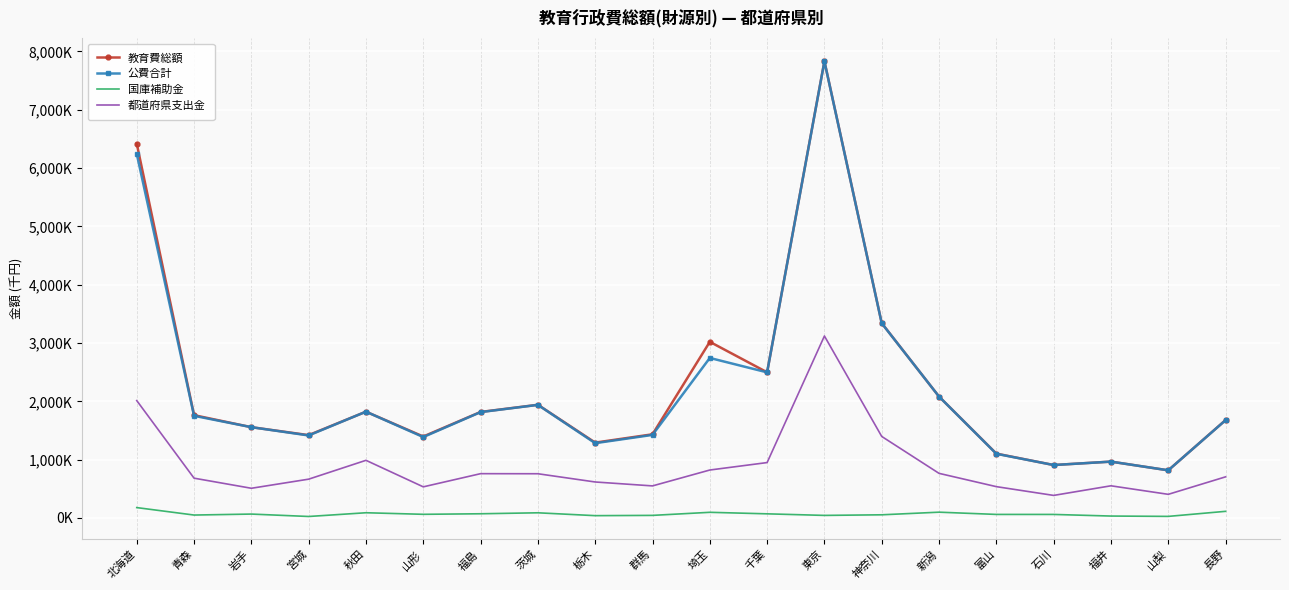

List the series in order of their peak value, highest first.

教育費総額, 公費合計, 都道府県支出金, 国庫補助金